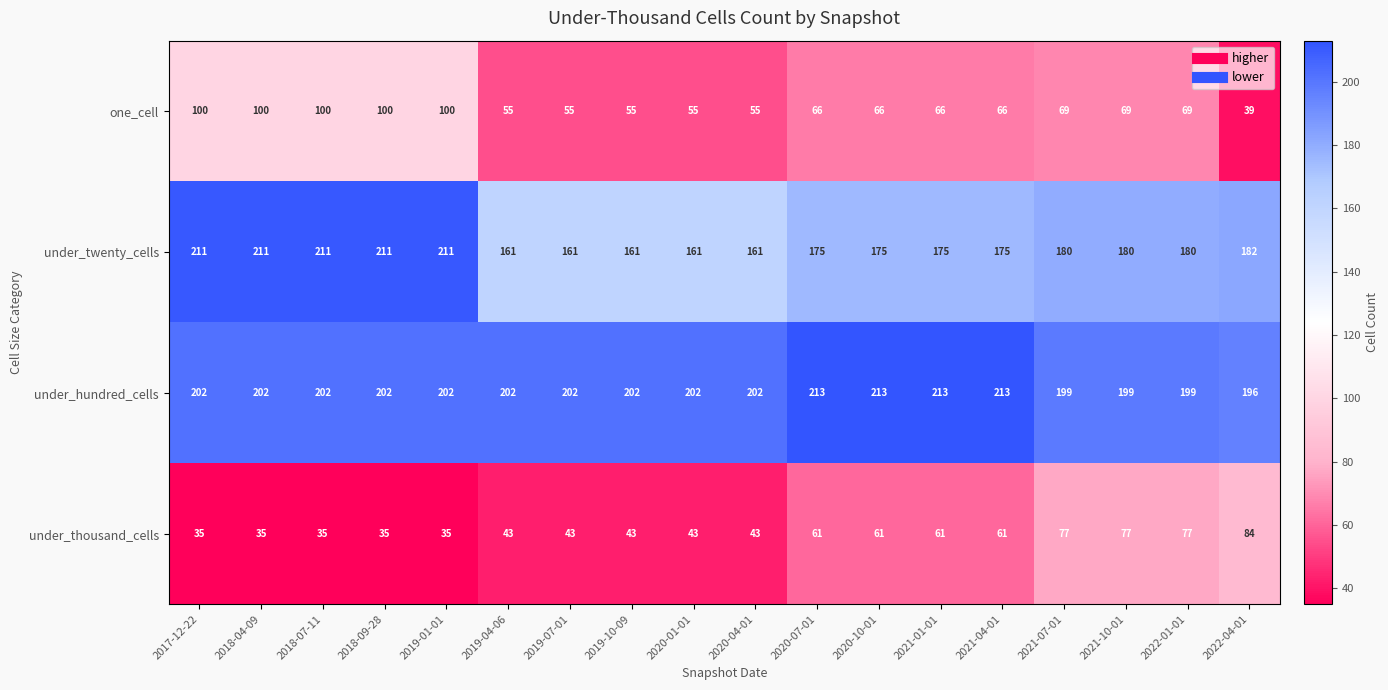

Is the value of one_cell at 2021-04-01 greater than the value of under_thousand_cells at 2021-07-01?

No